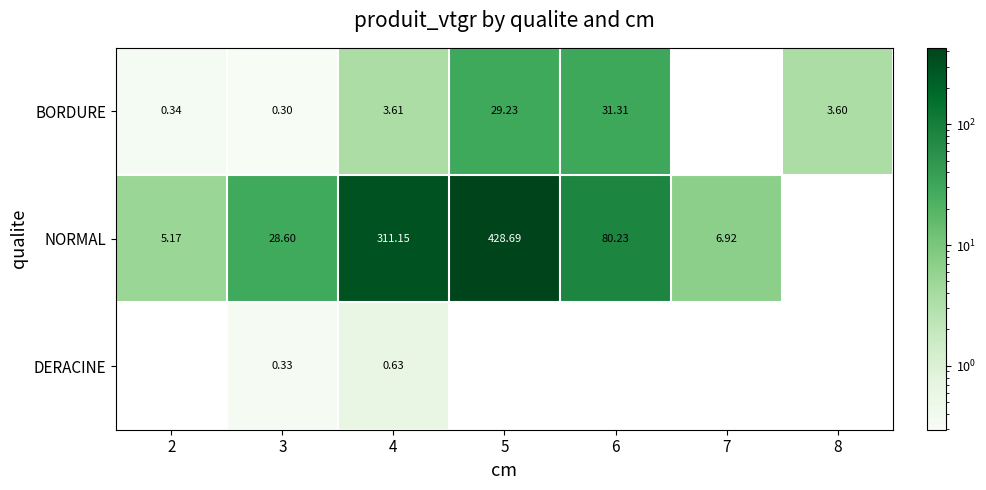

Which category has the lowest value in the BORDURE series?

3